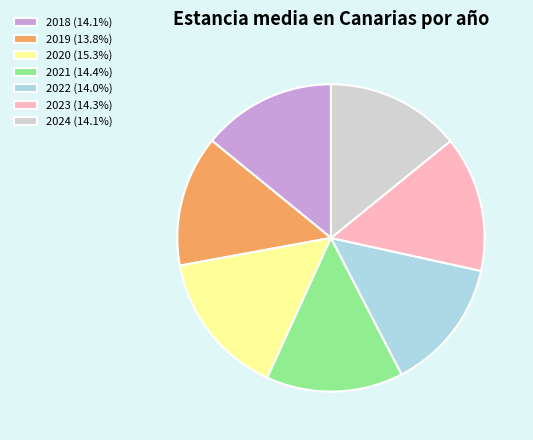

Combined, do 2022 (14.0%) and 2018 (14.1%) account for over 50%?

No